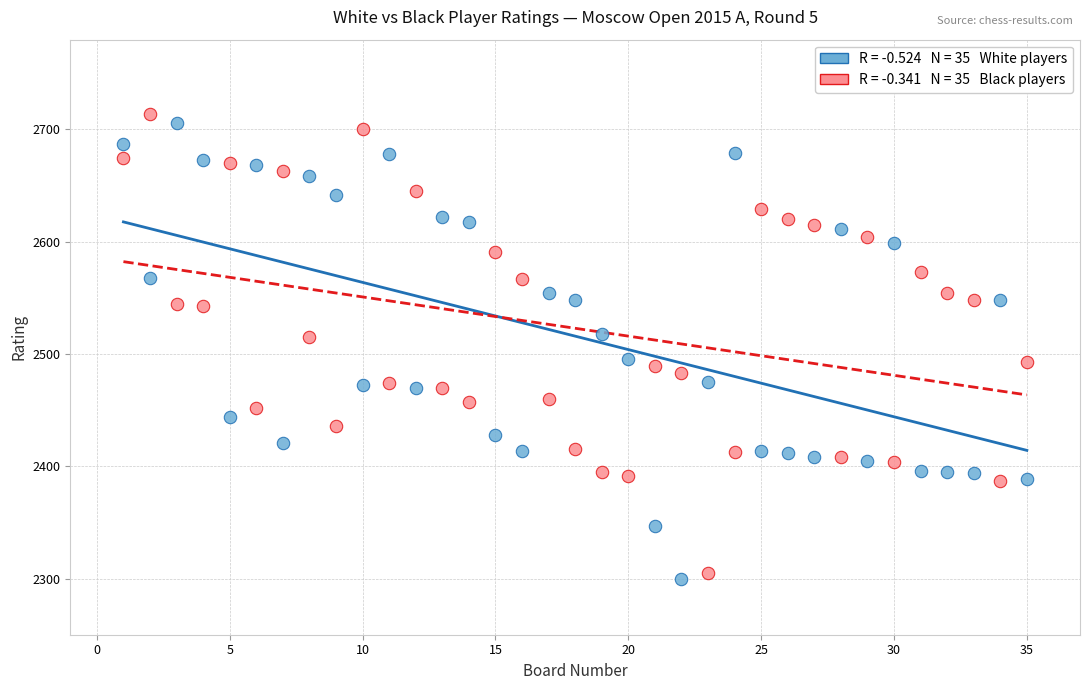

Across all data points, what is the range of X values (max minus min)?

34